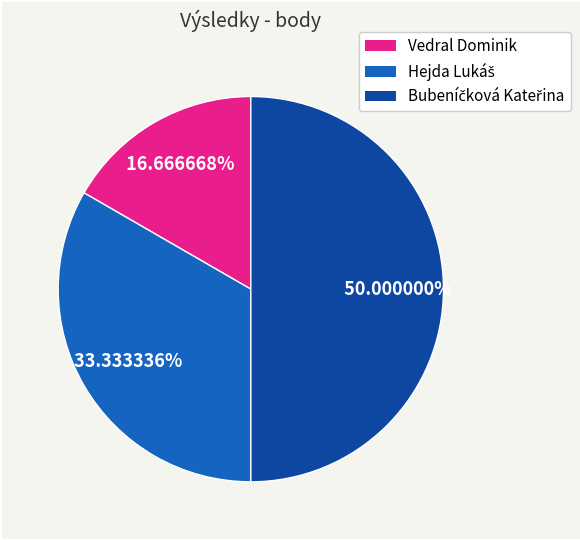

What is the smallest slice in the pie chart?

Vedral Dominik